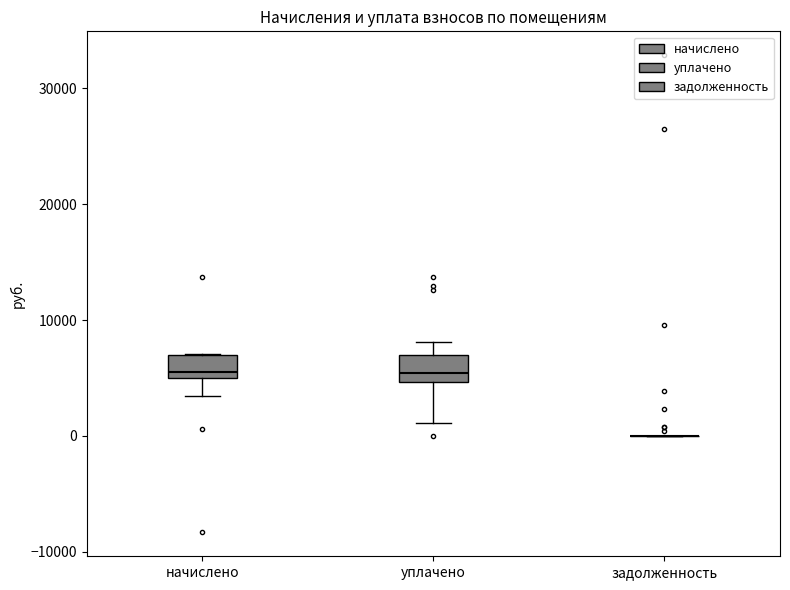

Reading left to right, read every box against the y-axis: the position of its median line, the range the box covers, and the ends of its whiskers. The values are not printed on the chart, so give them approximately, as read against the axis.

начислено: median 6000, box 5000 to 7000, whiskers 3000 to 7000
уплачено: median 5000 (just above the box's lower edge), box 5000 to 7000, whiskers 1000 to 8000
задолженность: box collapsed to a line at 0, whiskers 0 to 0